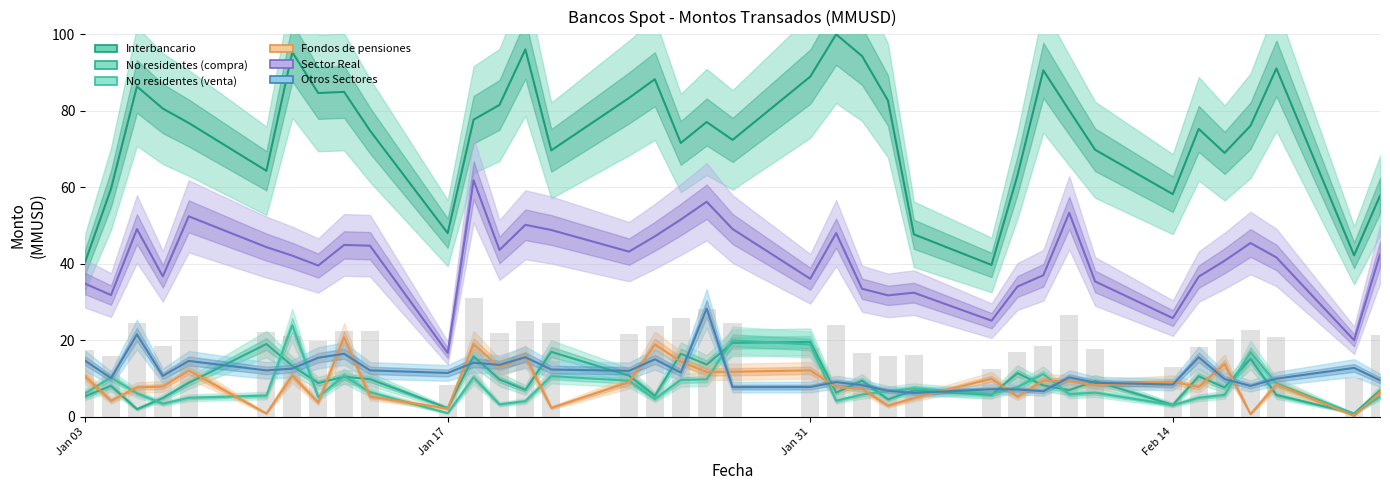

Which series has the largest total across all categories?

Interbancario